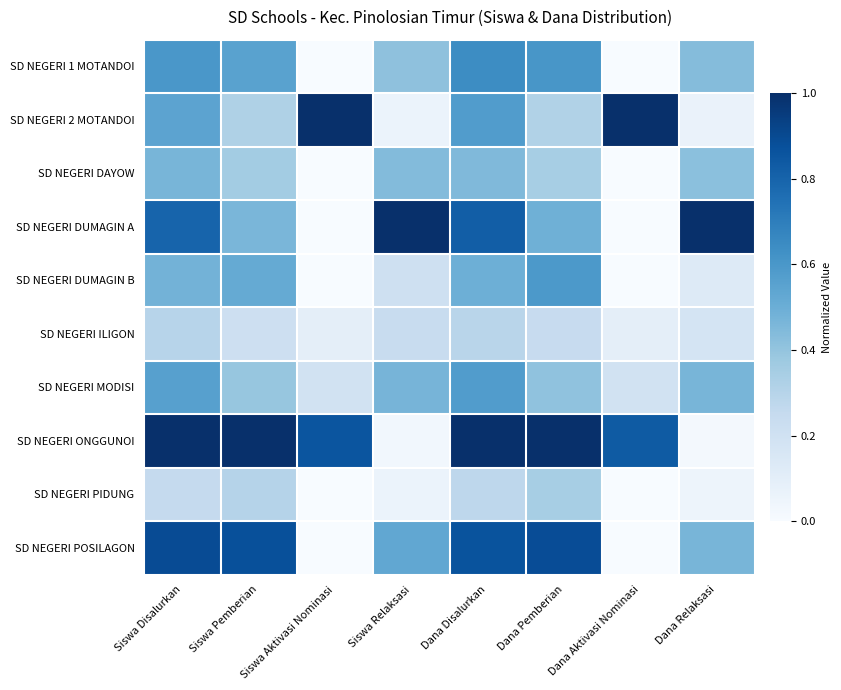

What is the spread (max minus min) of values at Siswa Disalurkan?

0.7